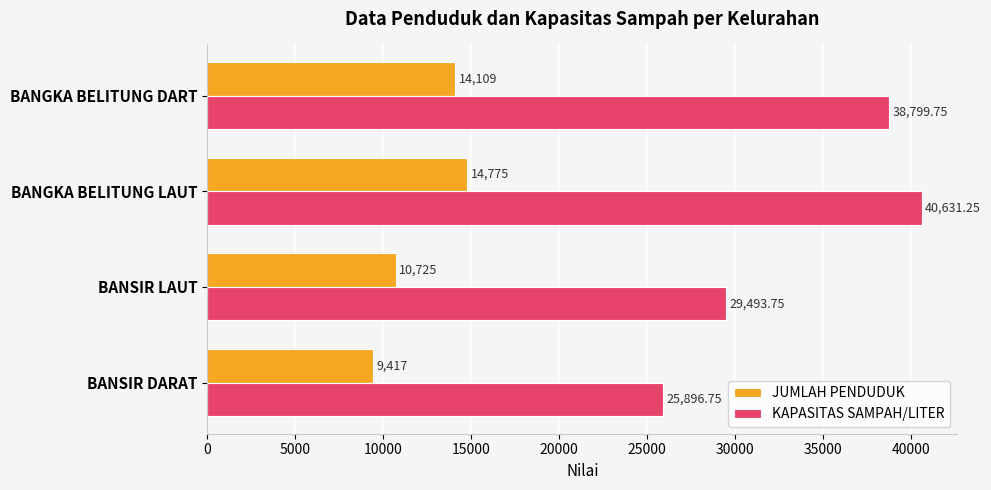

Count the number of data series in this chart.

2